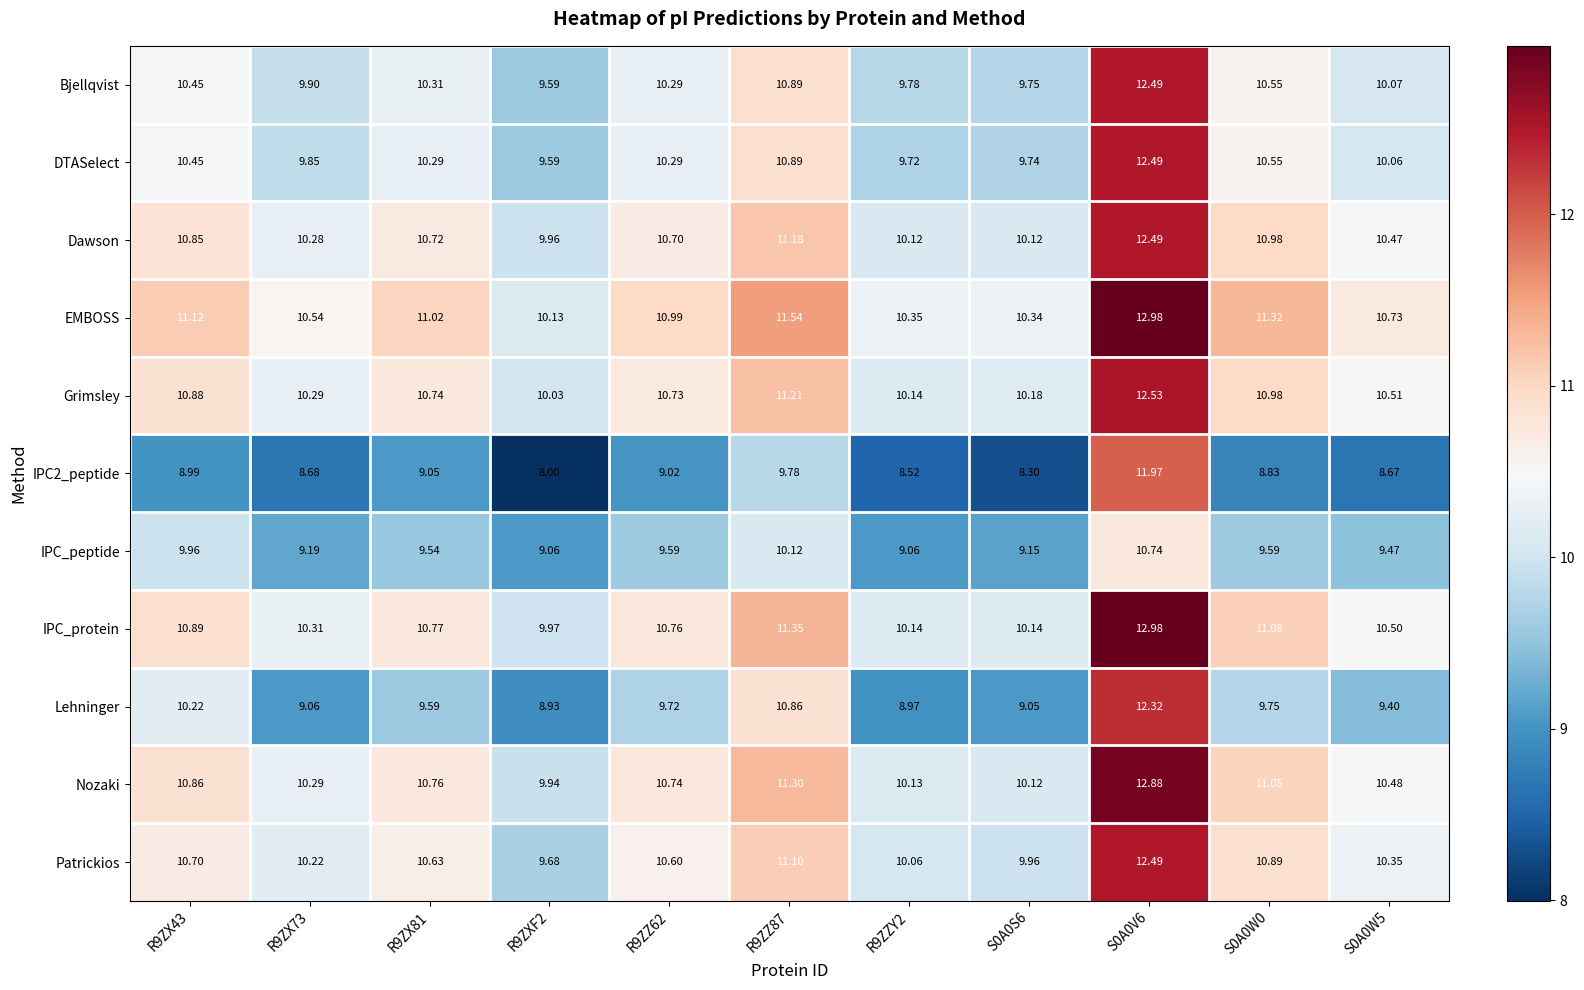

What is the total value across all series at R9ZX73?

108.6